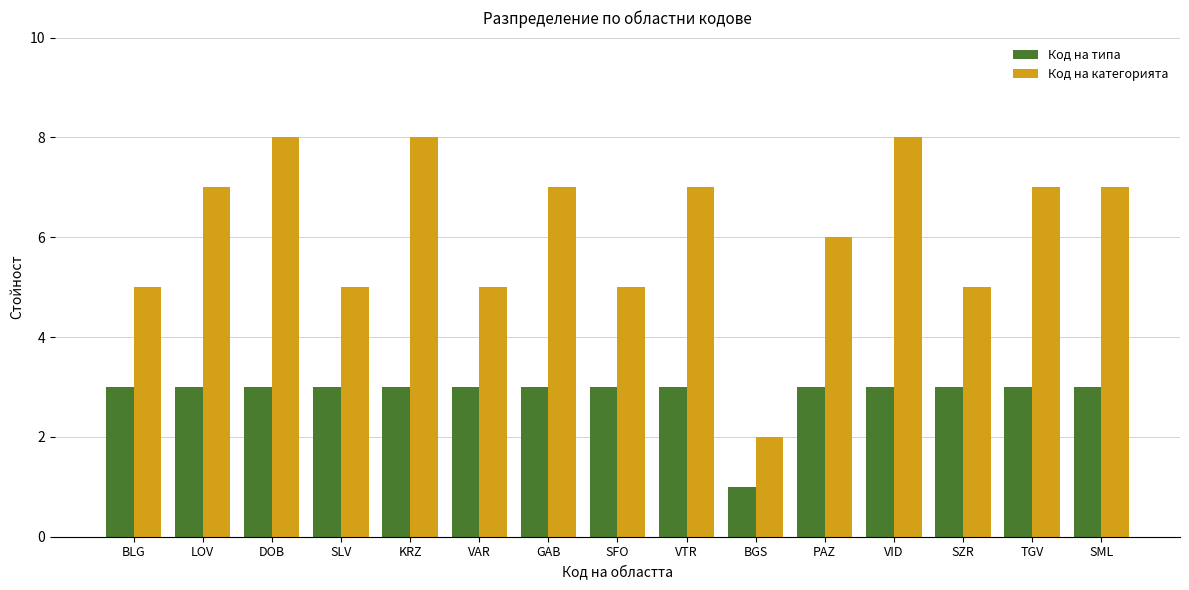

Reading left to right, what are all the values shown in this chart?

Код на типа: 3	3	3	3	3	3	3	3	3	1	3	3	3	3	3
Код на категорията: 5	7	8	5	8	5	7	5	7	2	6	8	5	7	7